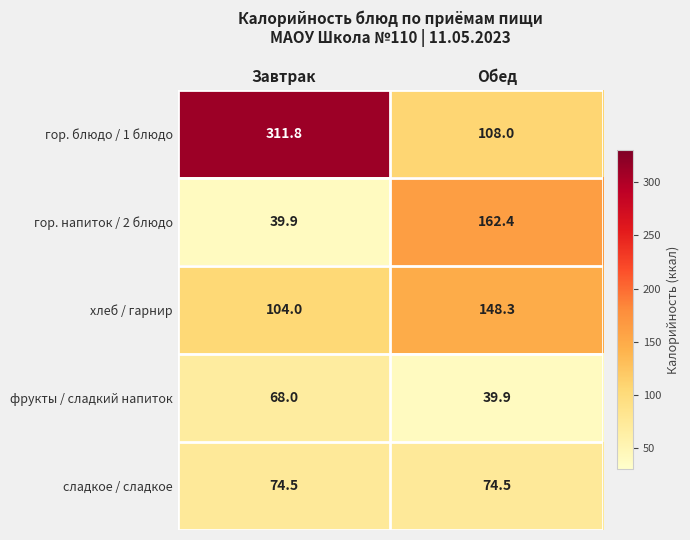

What is the sum of all сладкое / сладкое values?

149.0